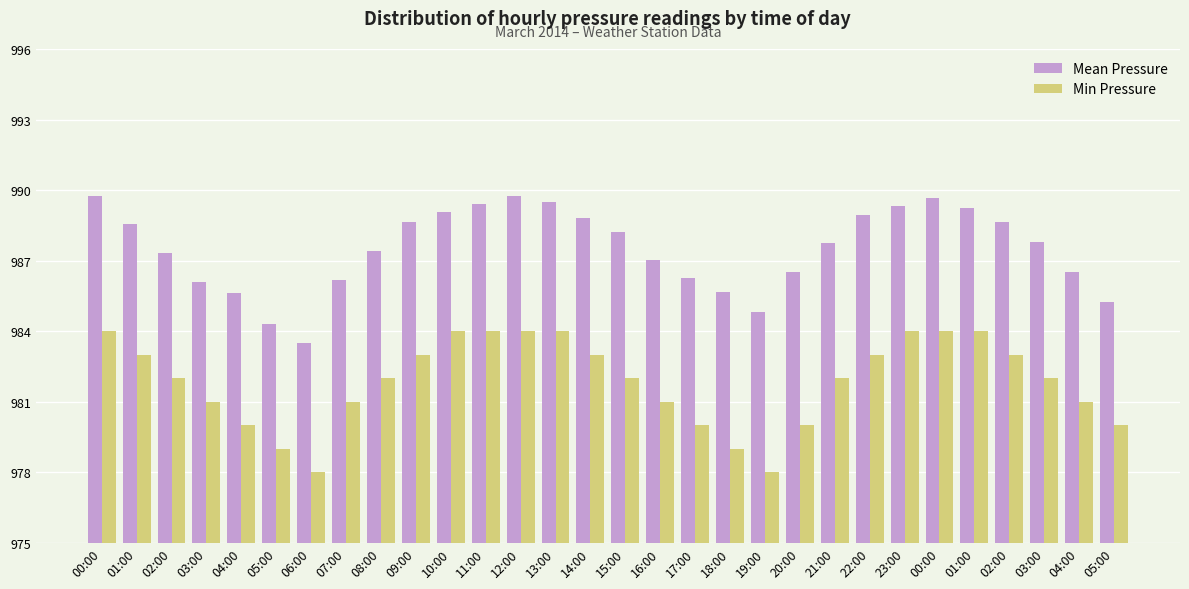

Rank the series by their average value, from lowest to highest.

Min Pressure, Mean Pressure